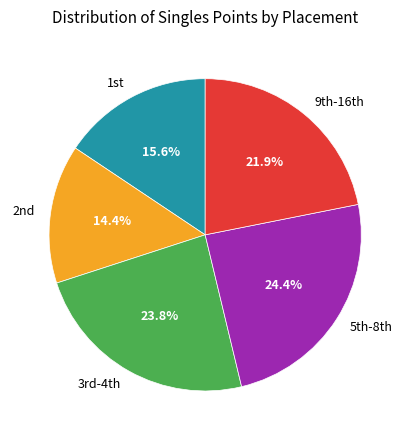

Does any single category account for the majority?

No